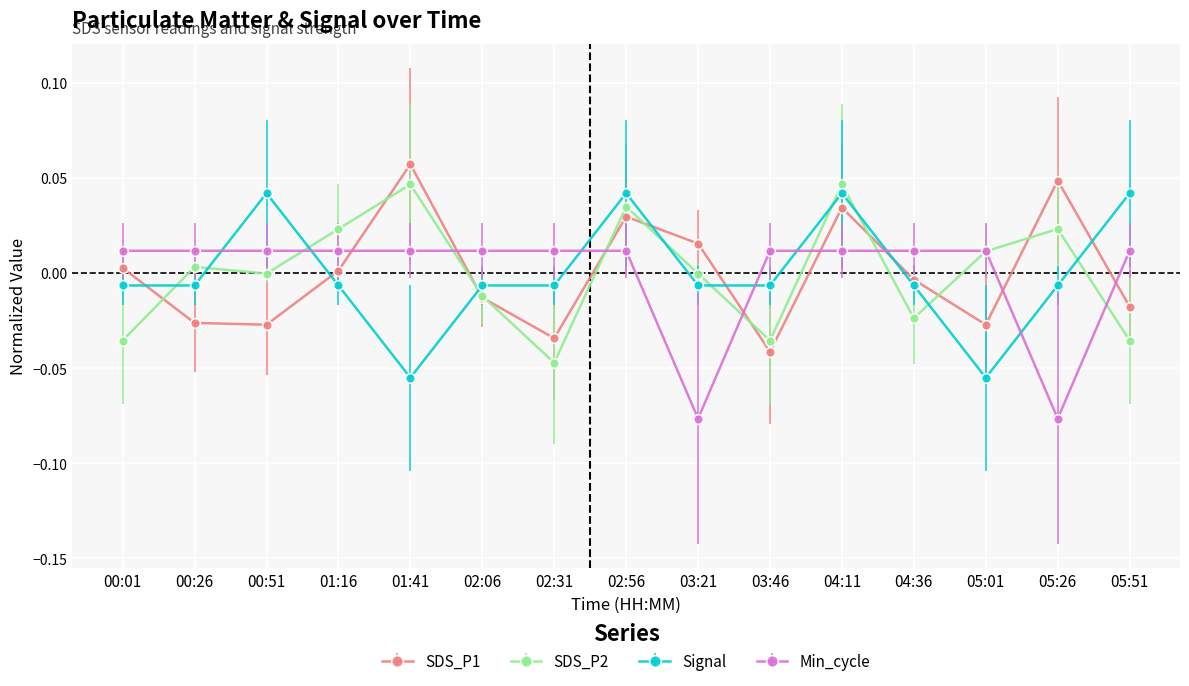

How many lines are shown in the chart?

4